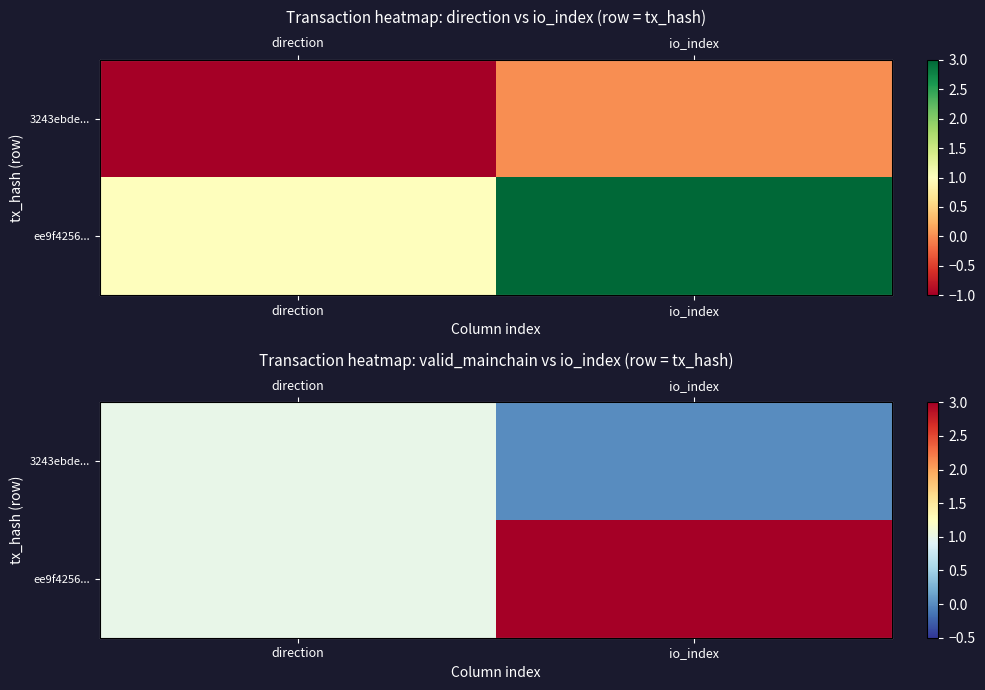

At which label does ee9f4256... reach its minimum?

direction